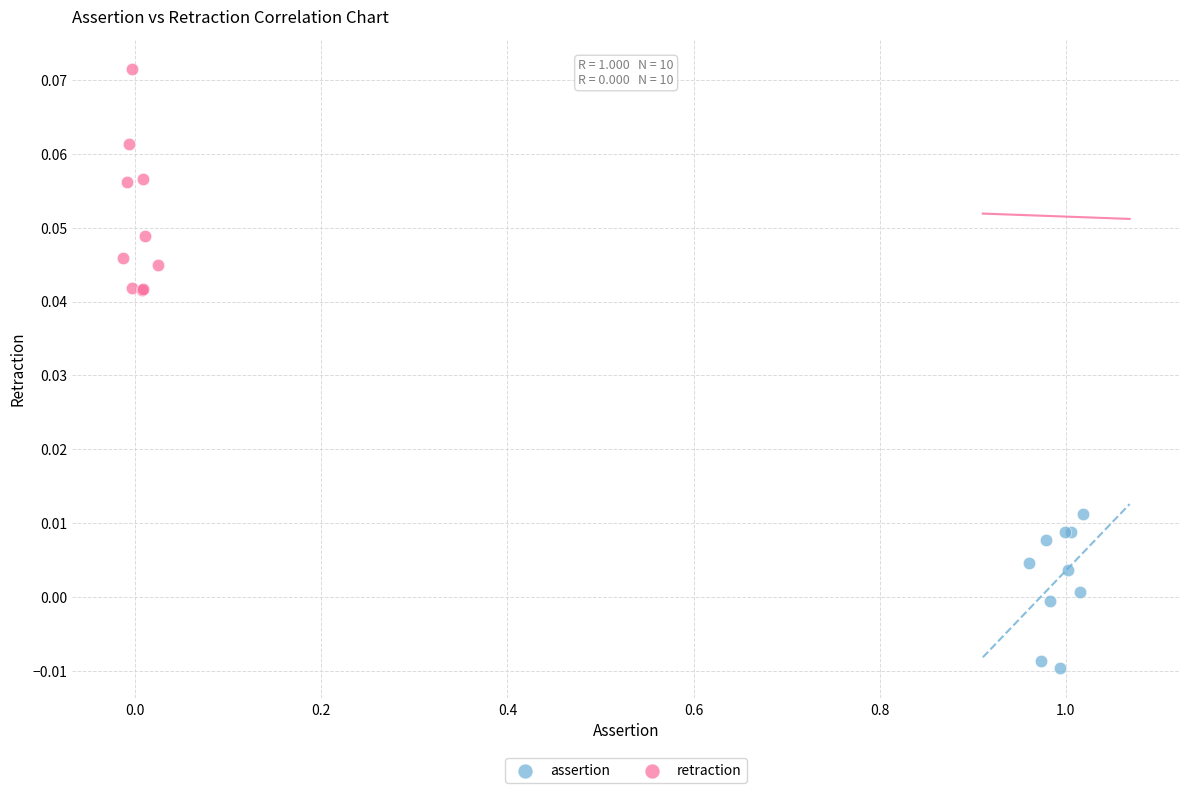

What are all the series names shown in the legend?

assertion, retraction